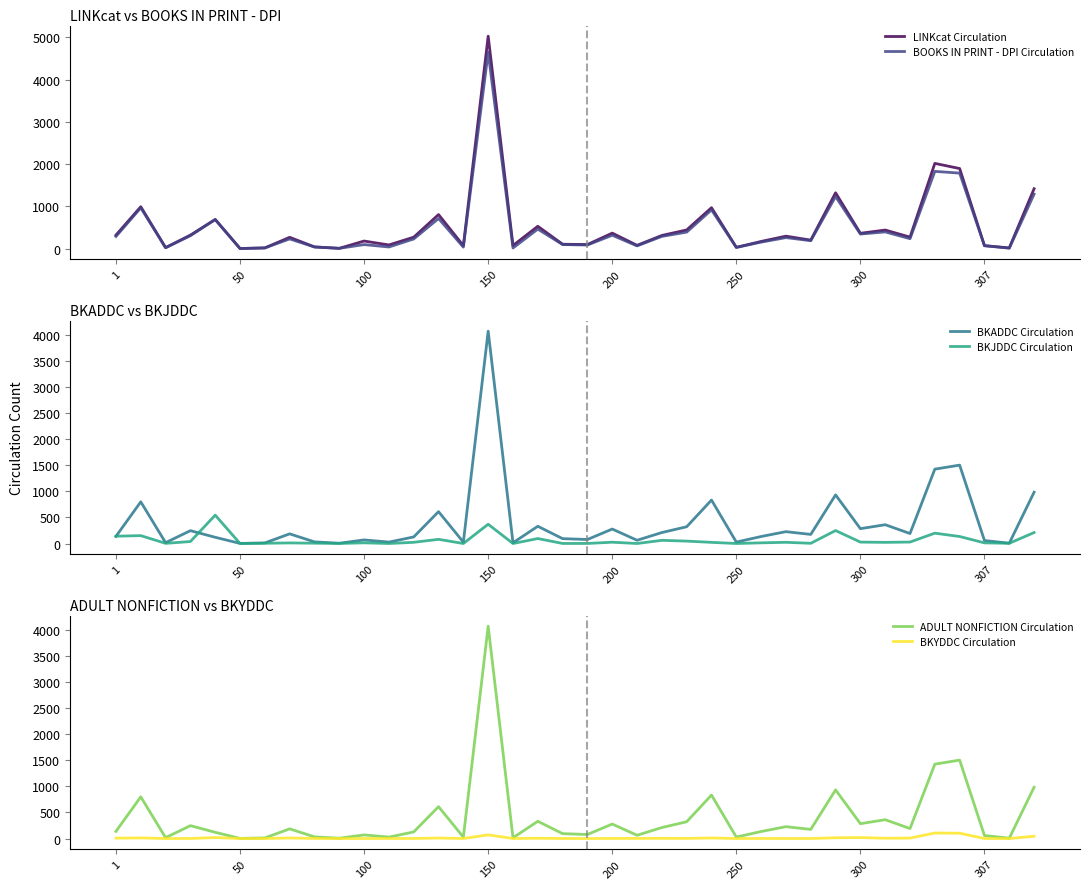

The LINKcat Circulation series shows 105 at 300. True or false?

False